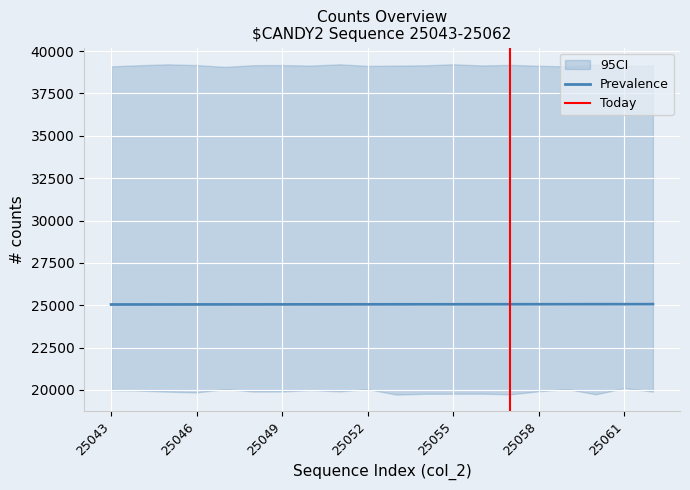

What is the total value across all series at 25058?

84115